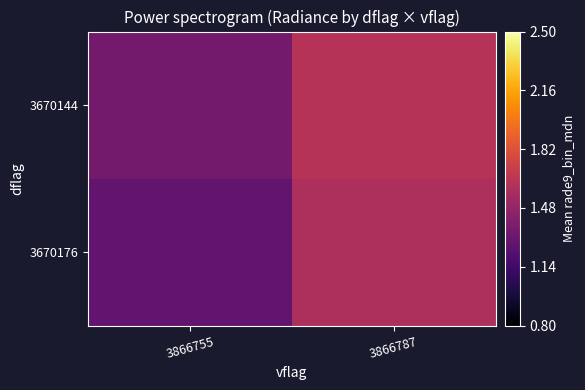

Between 3866787 and 3866755, which is larger?

3866787